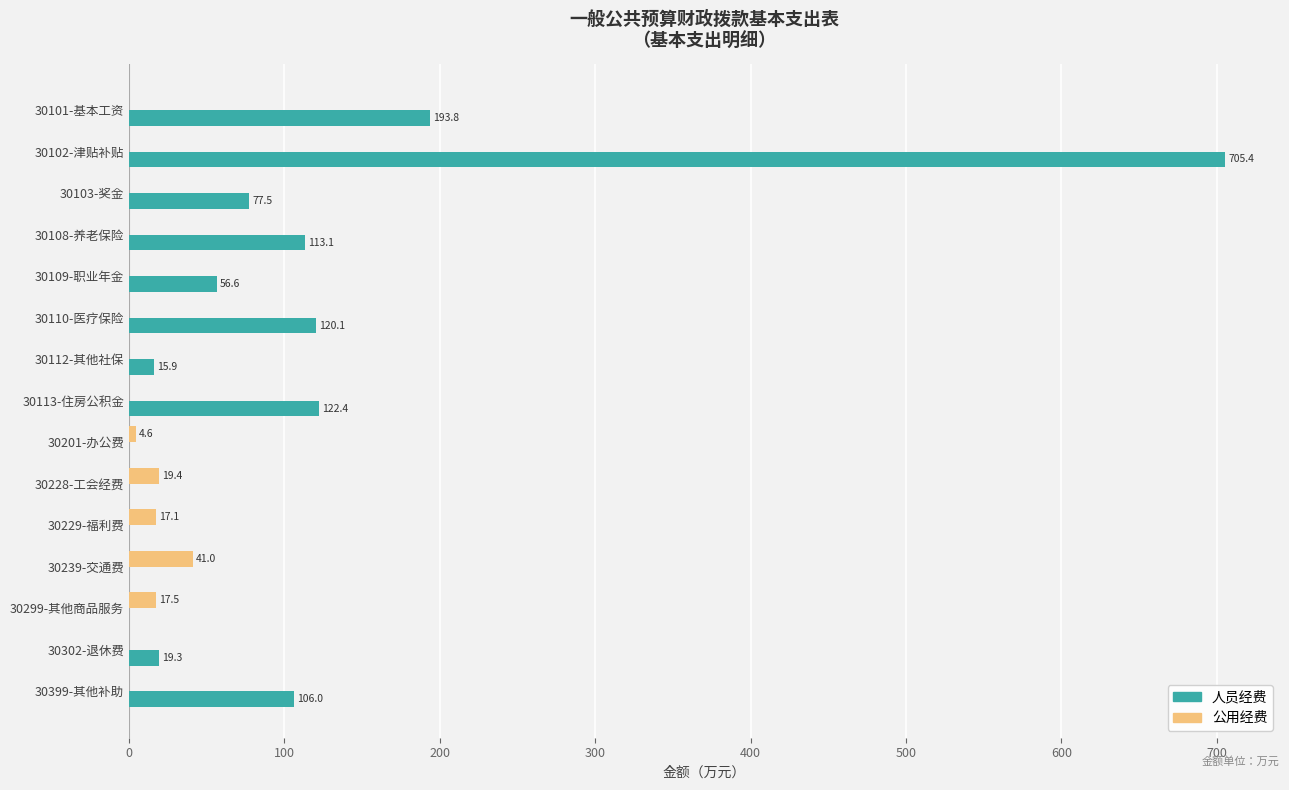

What is the greatest value displayed?

705.4